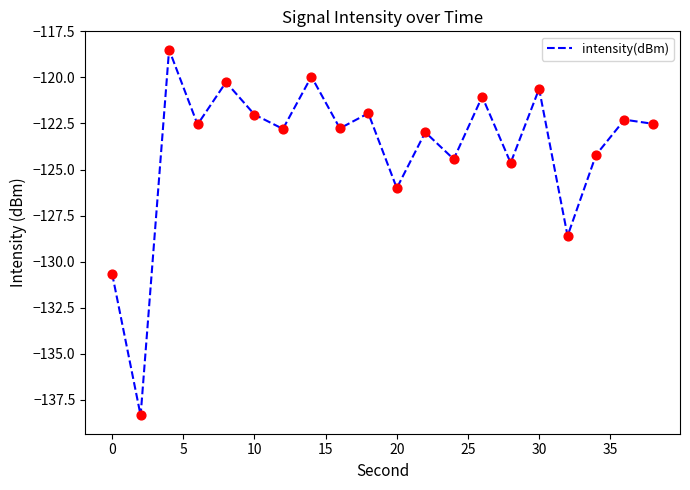

What is the minimum value shown in the chart?

-138.3